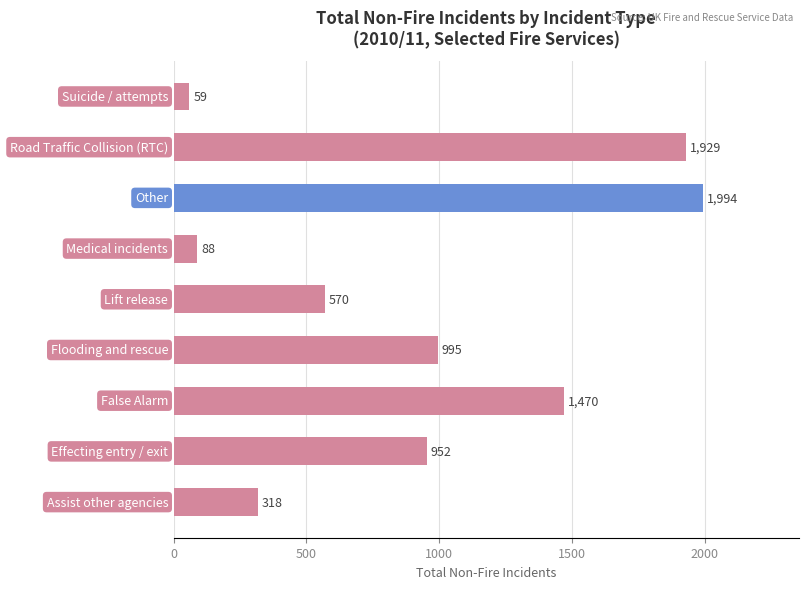

What is the minimum value shown in the chart?

59